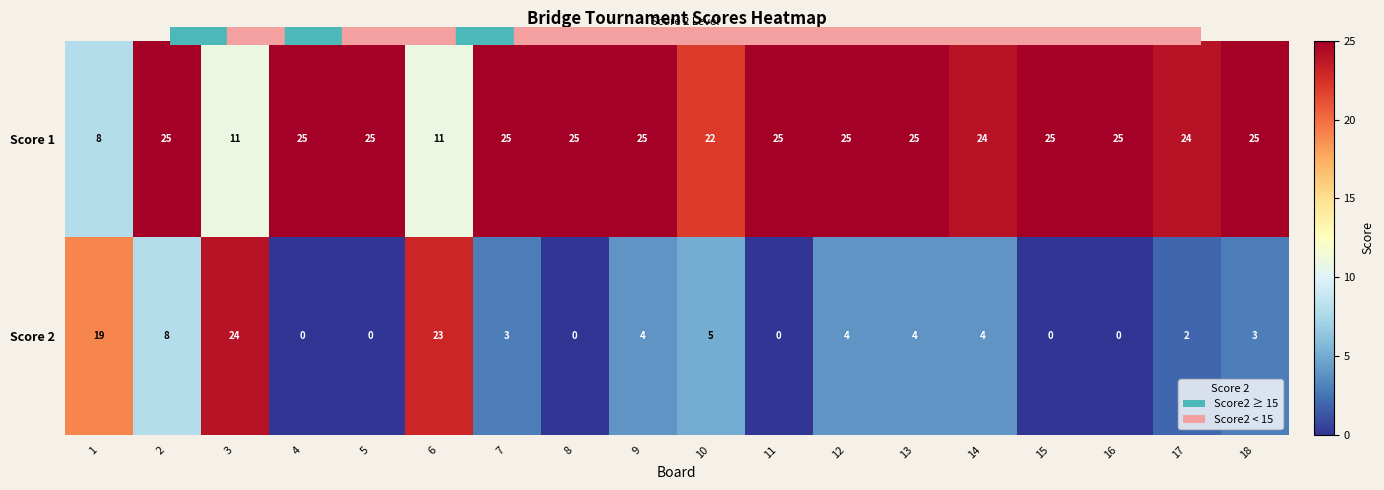

What is the sum of the Score 2 values at 1 and 18?

22